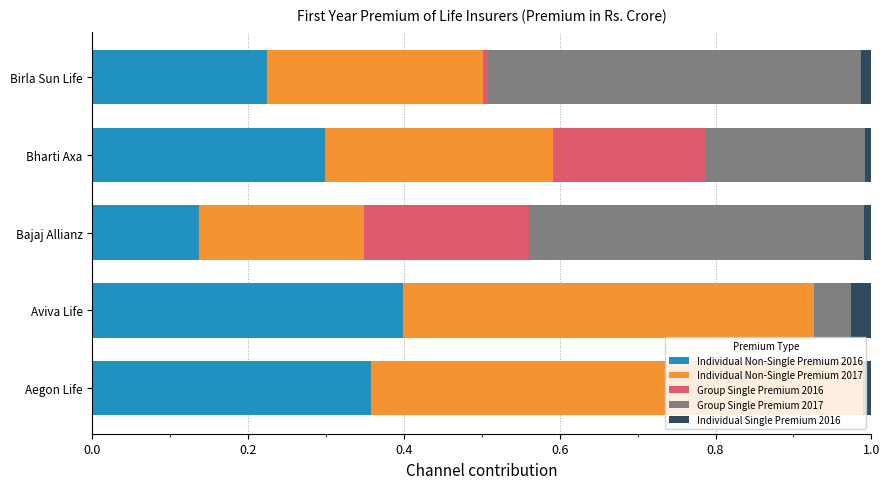

At which label does Individual Non-Single Premium 2016 reach its peak?

Aviva Life